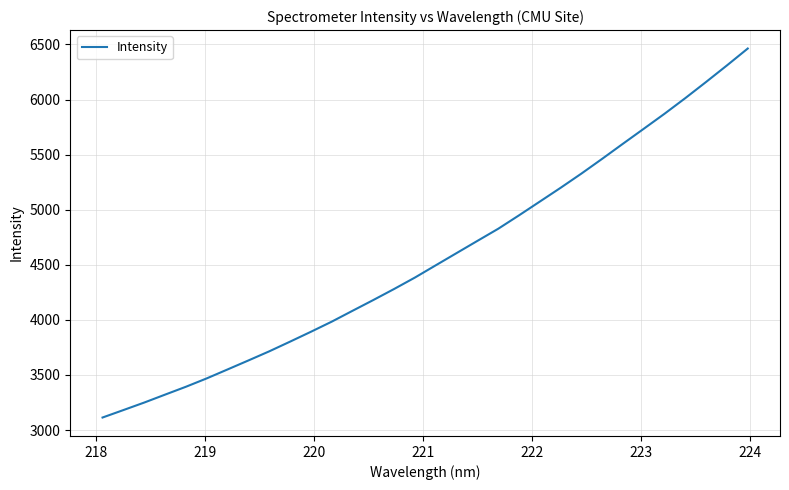

What is the greatest value displayed?

6462.9